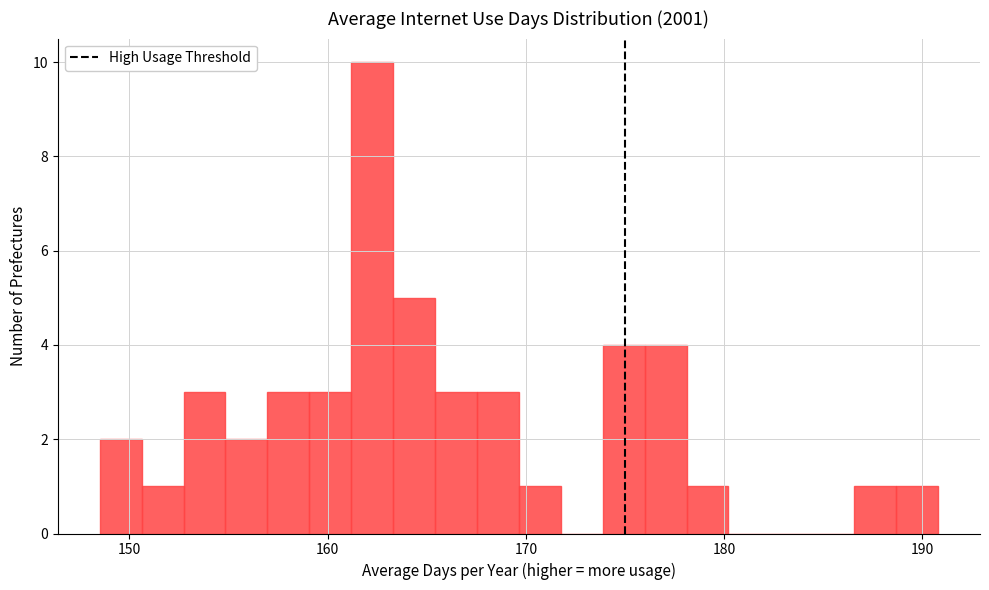

Read against the x-axis, roughly where is the centre of the tallest bar?

162